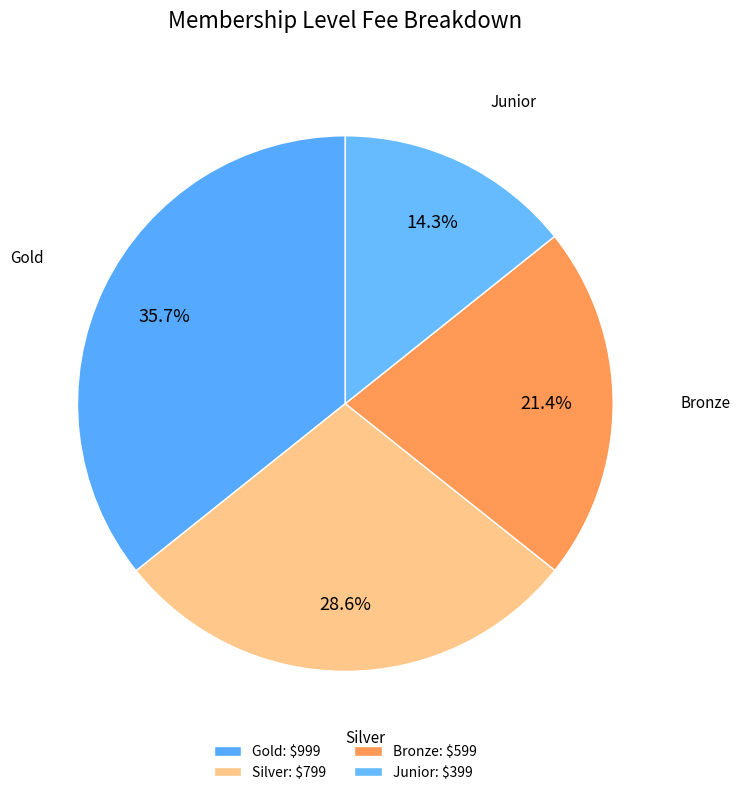

Is there any slice that represents more than half of the pie?

No